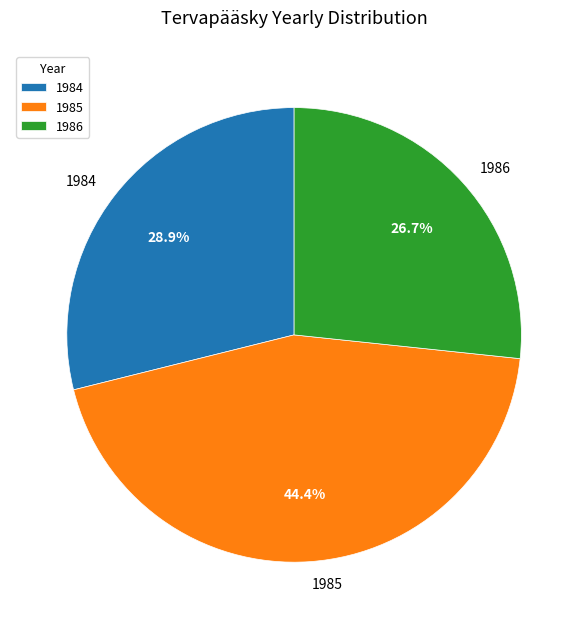

To the nearest percent, what percentage of the pie is 1986?

27%